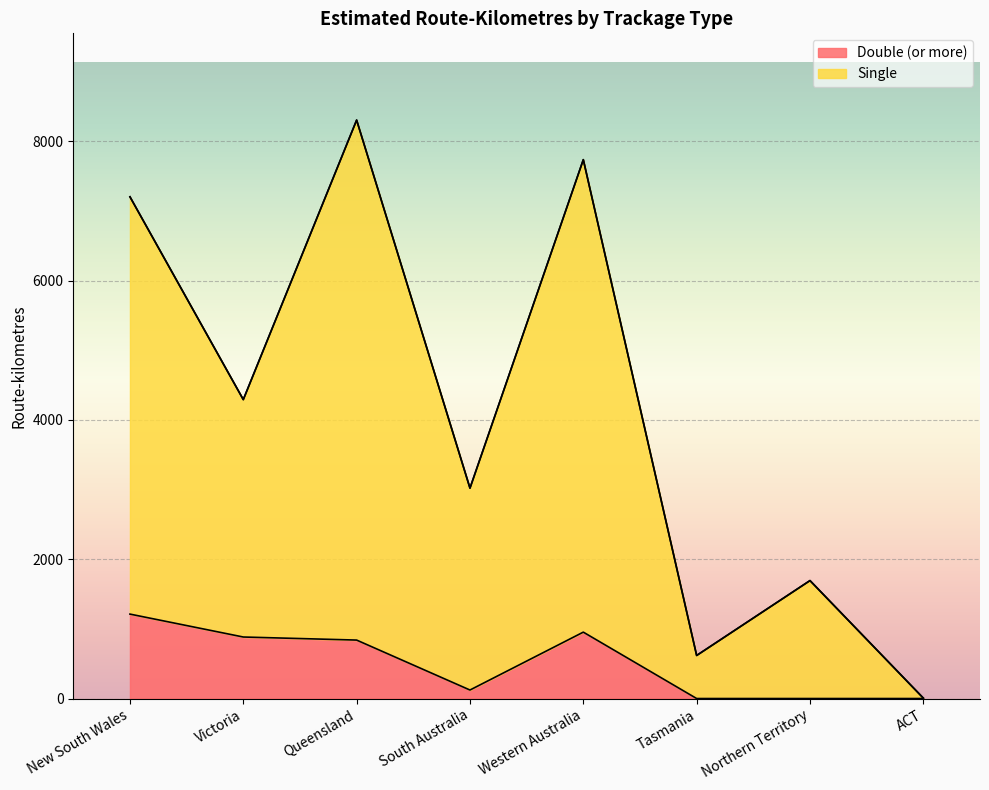

Does the chart display data point markers on the line(s)?

No